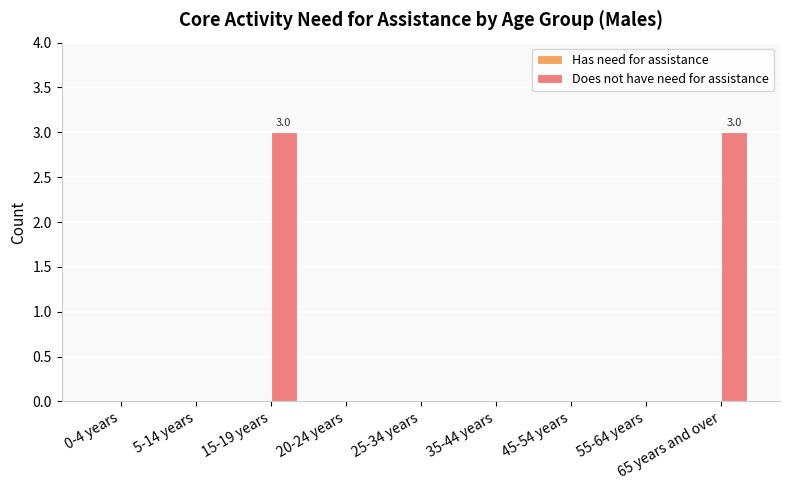

What is the maximum value shown in the chart?

3